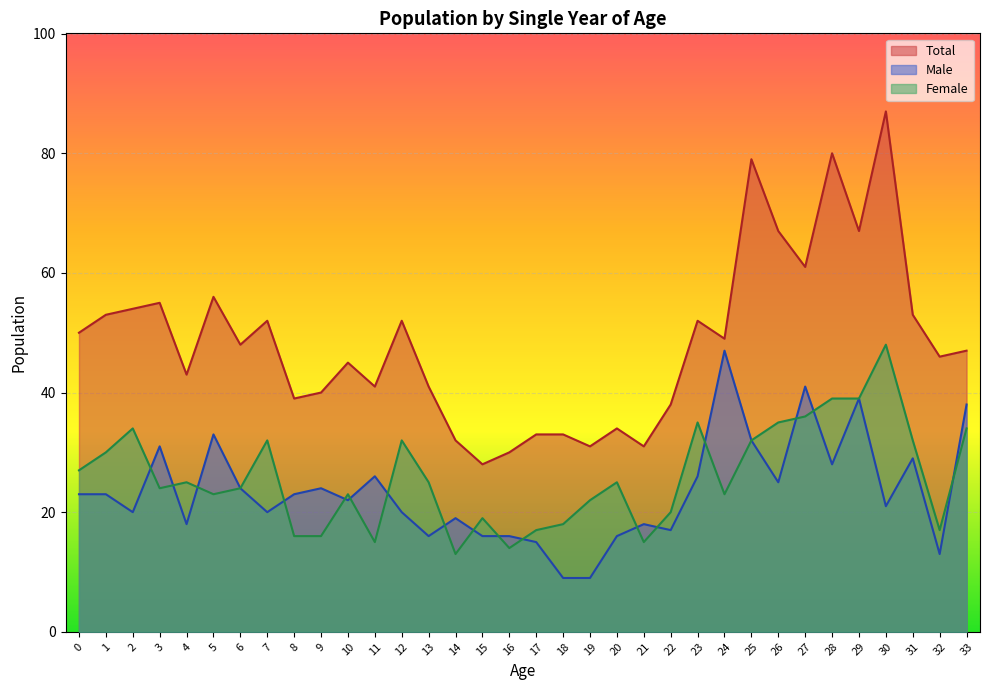

How many data points in Male are above 23?

14